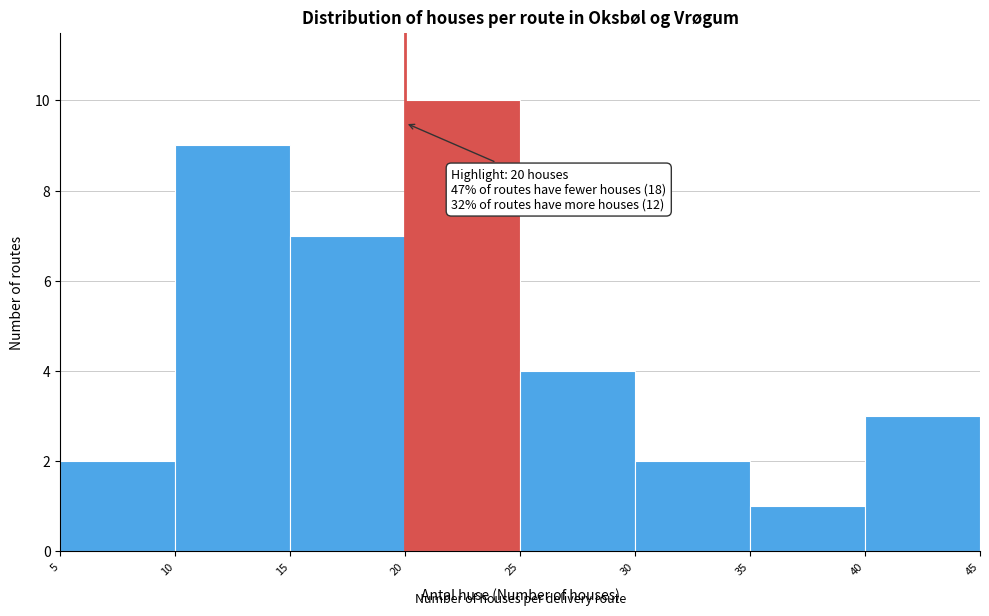

Which range on the x-axis has the tallest bar?

20 to 25